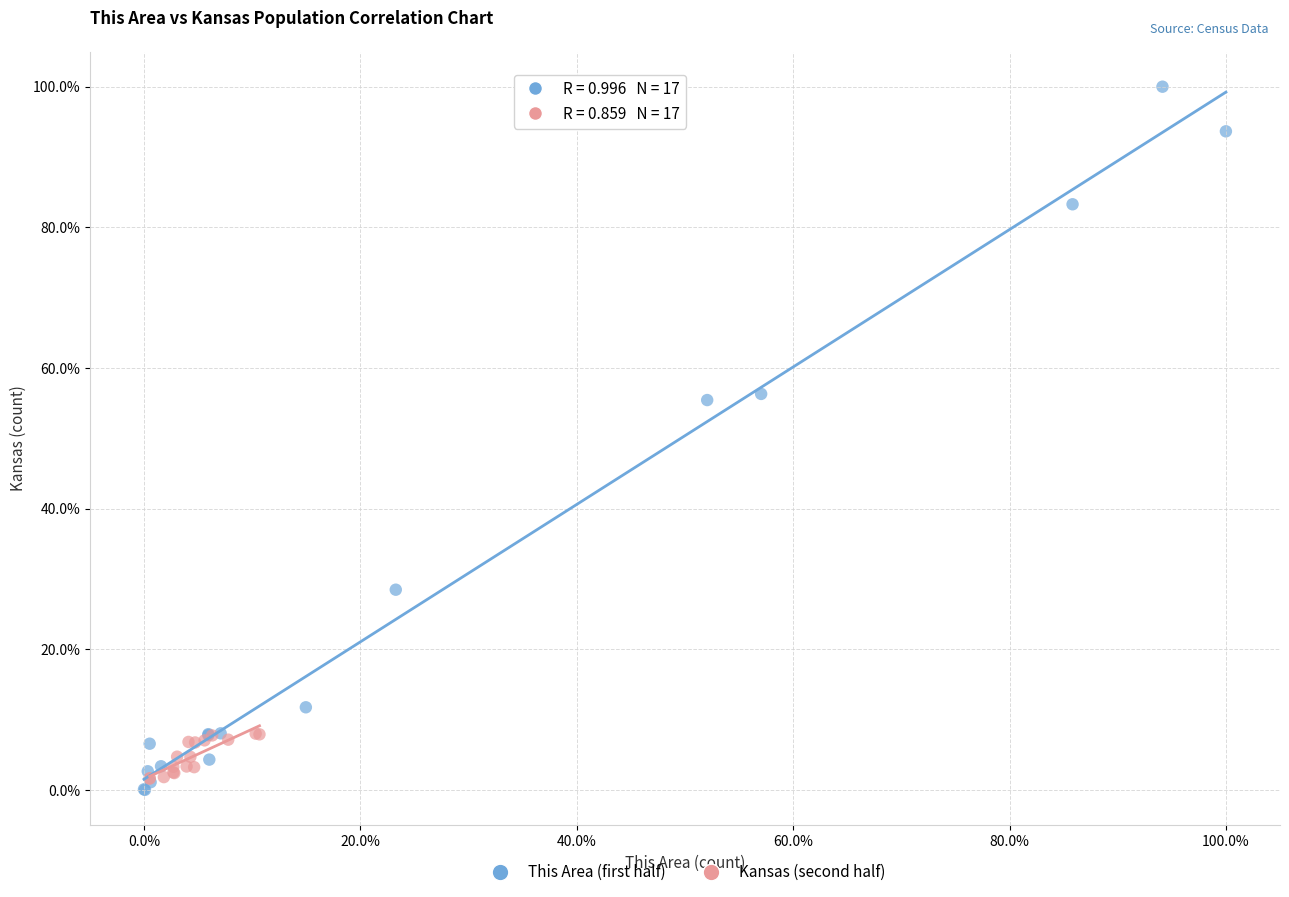

Which series reaches the minimum Y coordinate?

This Area (first half)